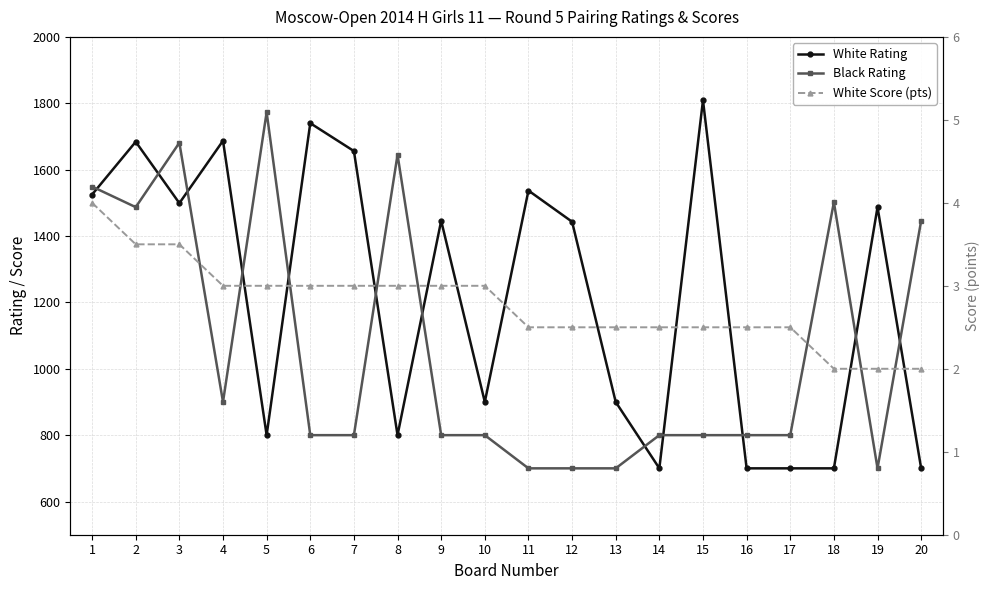

List the series in order of their peak value, lowest first.

White Score (pts), Black Rating, White Rating